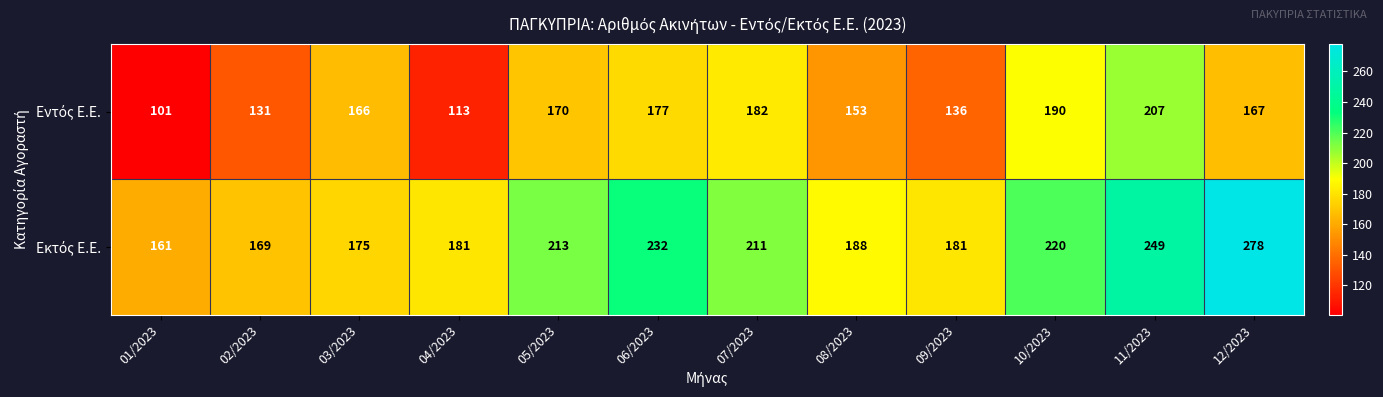

What is the spread (max minus min) of values at 04/2023?

68